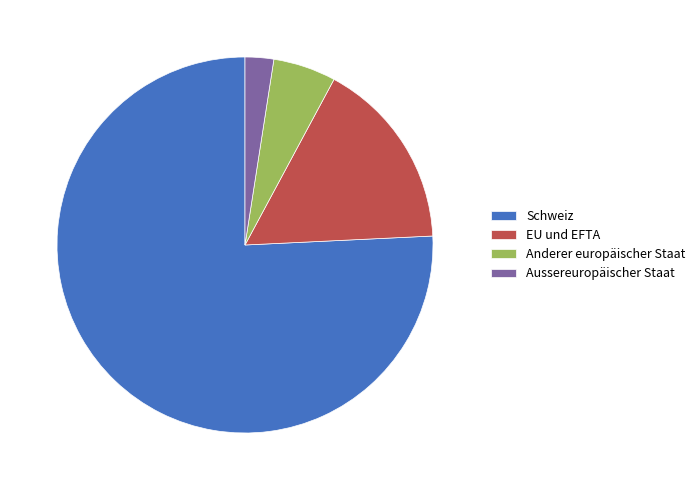

Which slice is the smallest?

Aussereuropäischer Staat